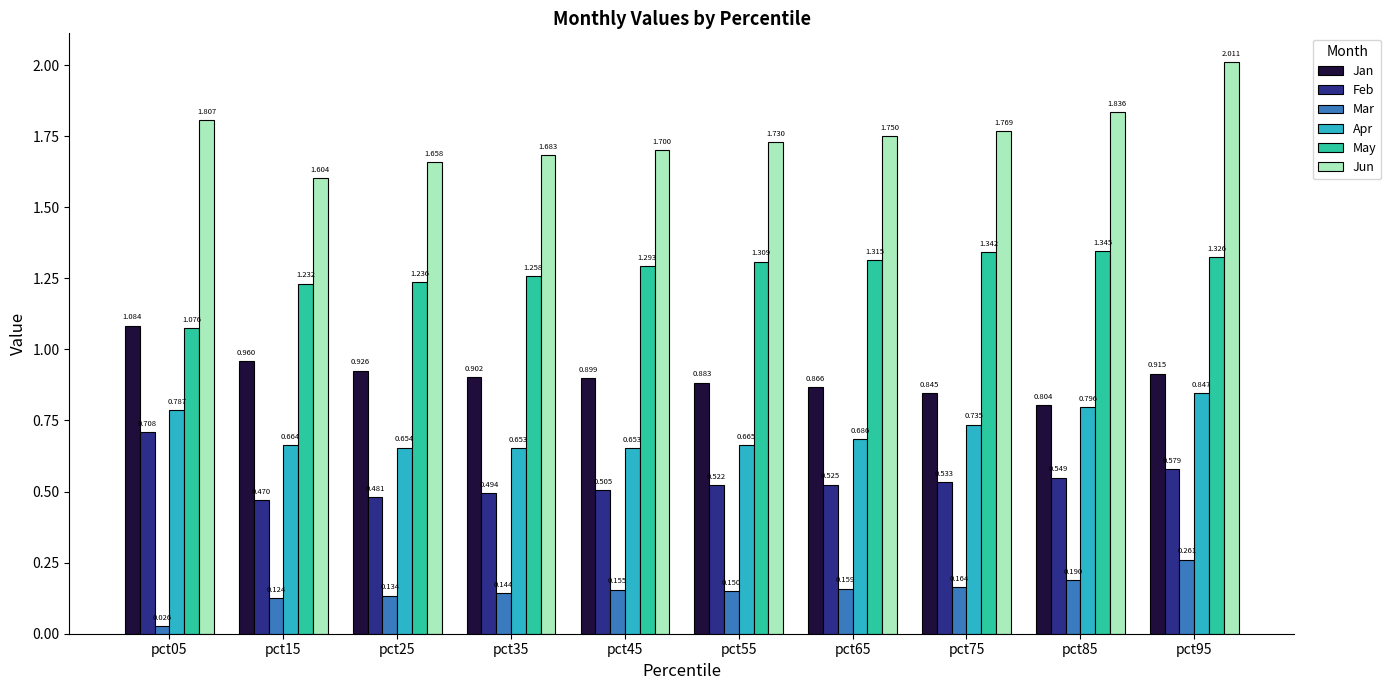

What is the sum of all Apr values?

7.1